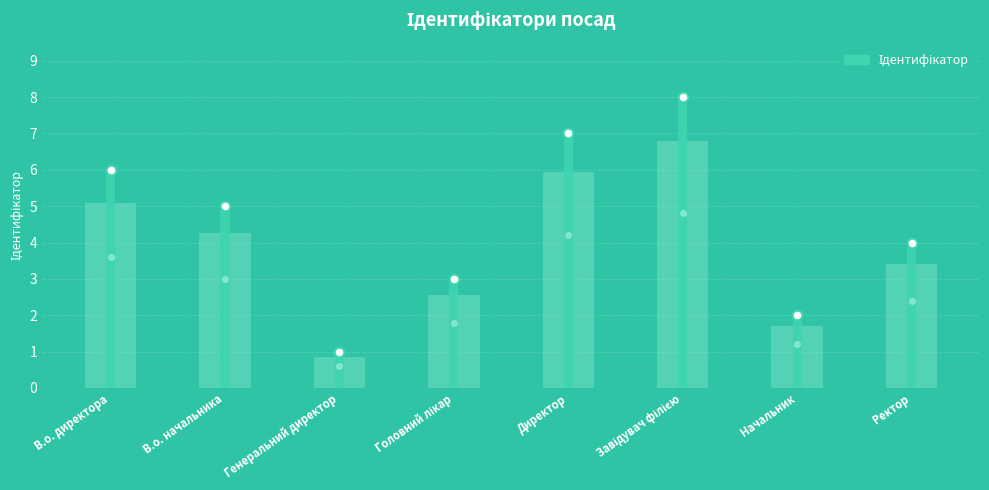

What is the greatest value displayed?

8